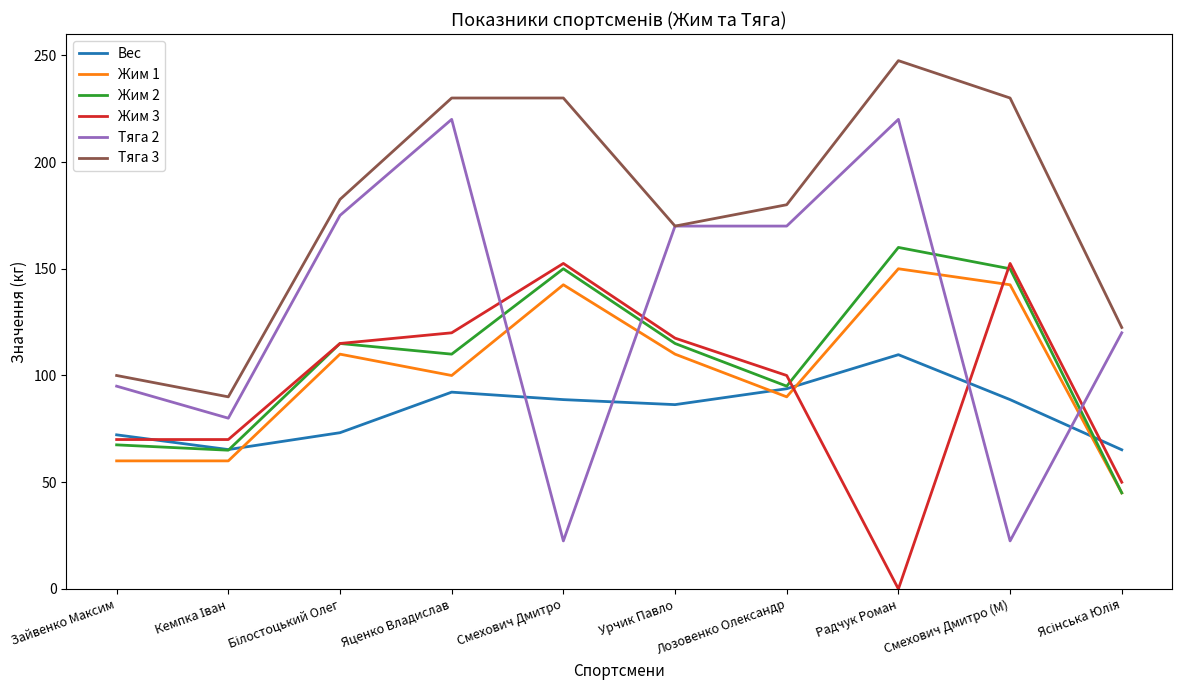

True or false: Жим 2 and Тяга 3 intersect in this chart.

False